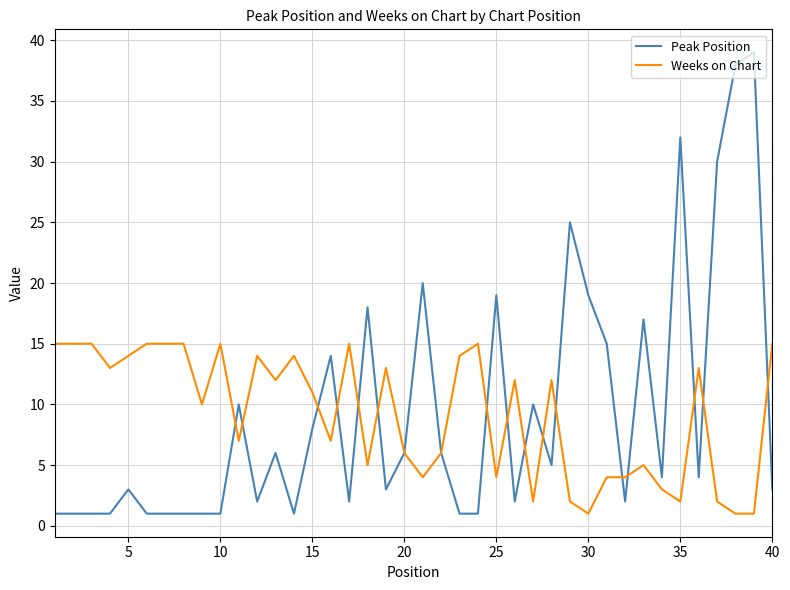

List the series in order of their peak value, lowest first.

Weeks on Chart, Peak Position